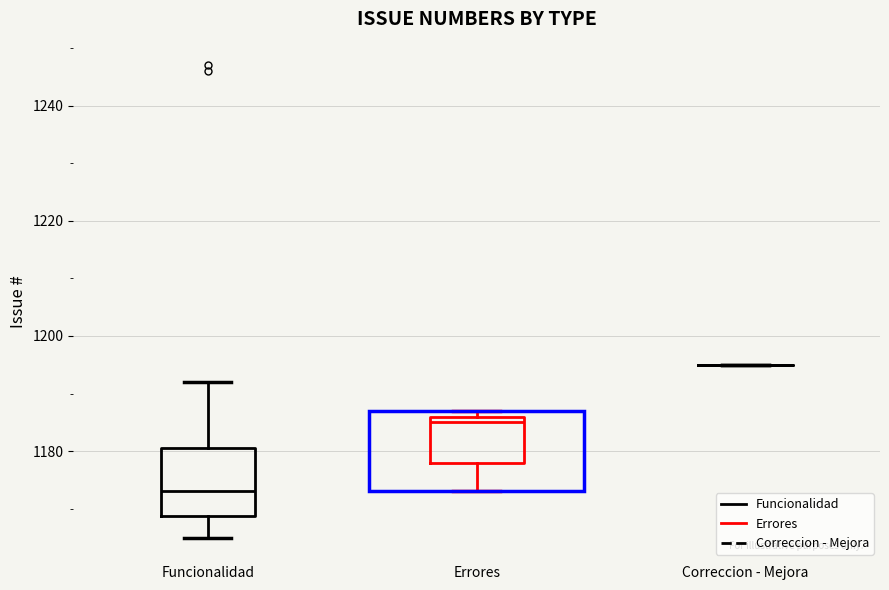

Where does the upper whisker of the box for Funcionalidad end on the y-axis? The values are not printed on the chart, so give them approximately, as read against the axis.

1192